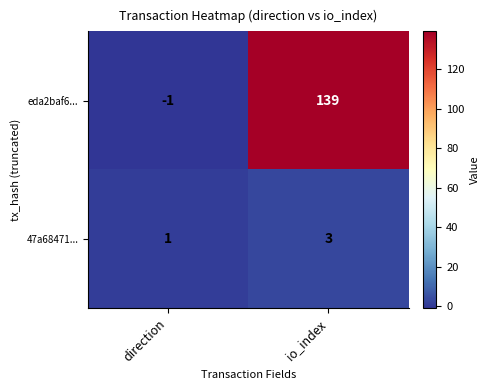

Reading left to right, what are all the values shown in this chart?

eda2baf6...: direction=-1	io_index=139
47a68471...: direction=1	io_index=3